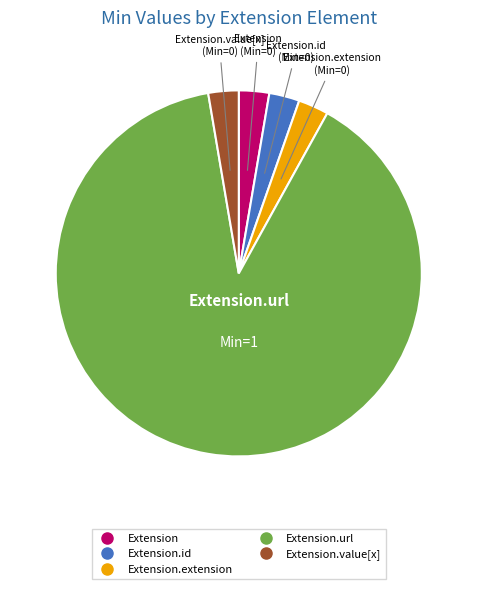

Is there any slice that represents more than half of the pie?

Yes